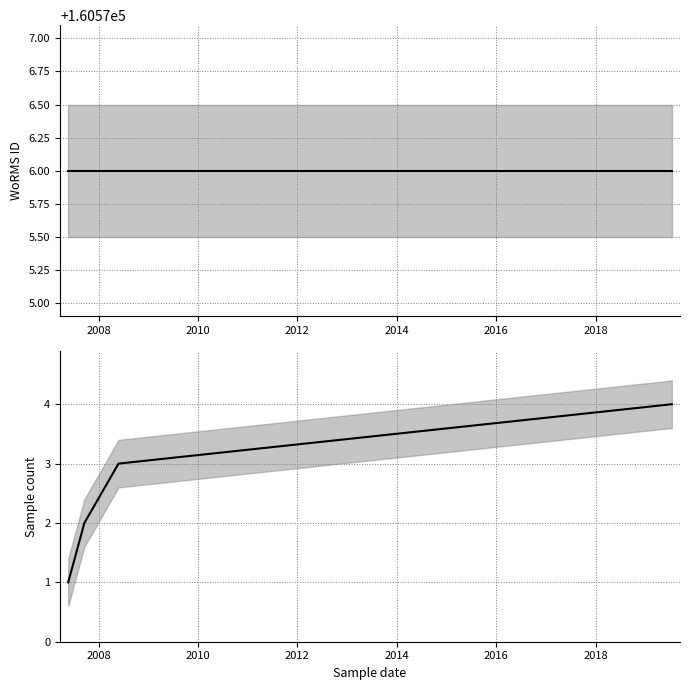

Which series has the widest spread of values?

Sample count